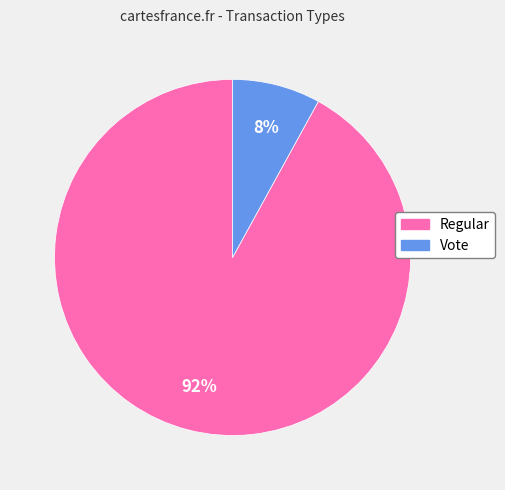

How many slices are in this pie chart?

2